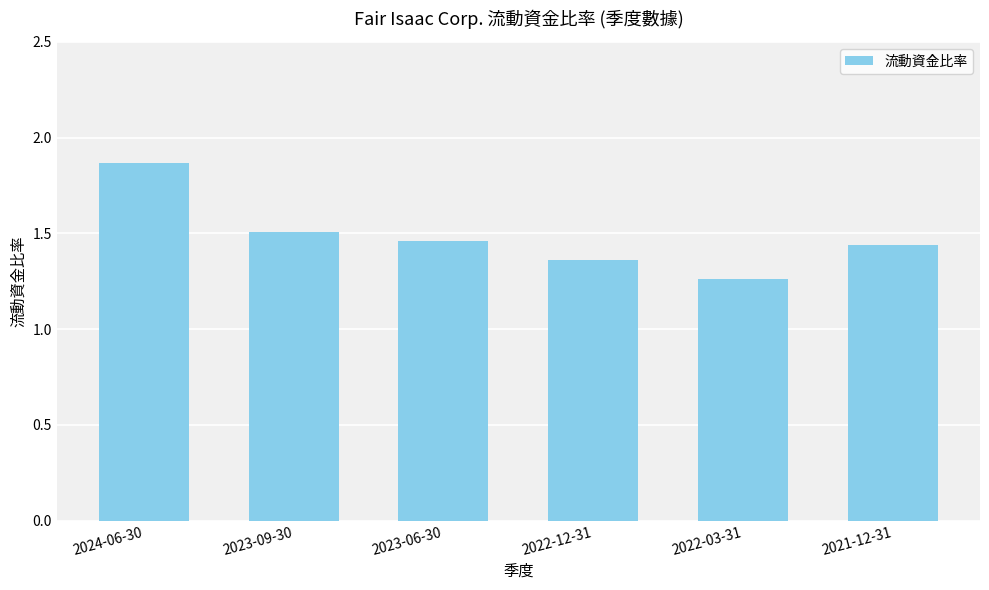

Where is the data nearest to the value 1?

2022-03-31